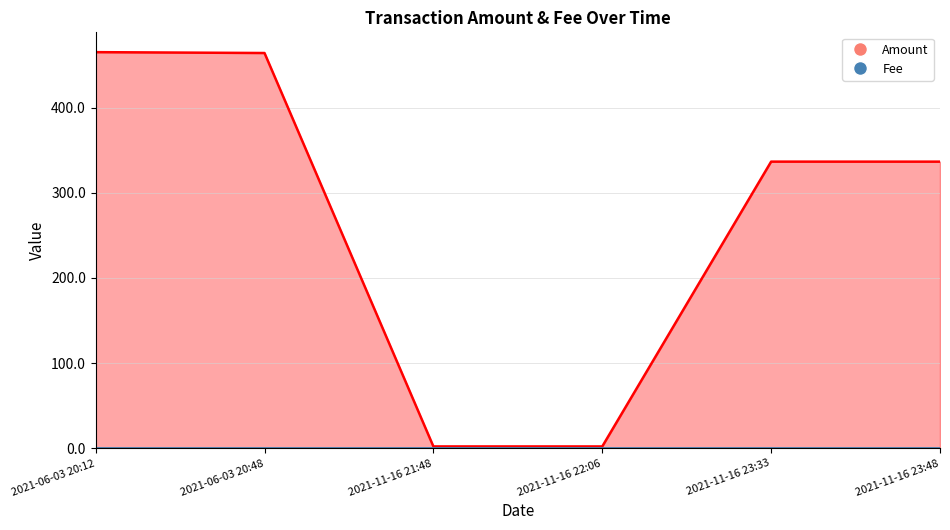

What are all the series names shown in the legend?

Amount, Fee